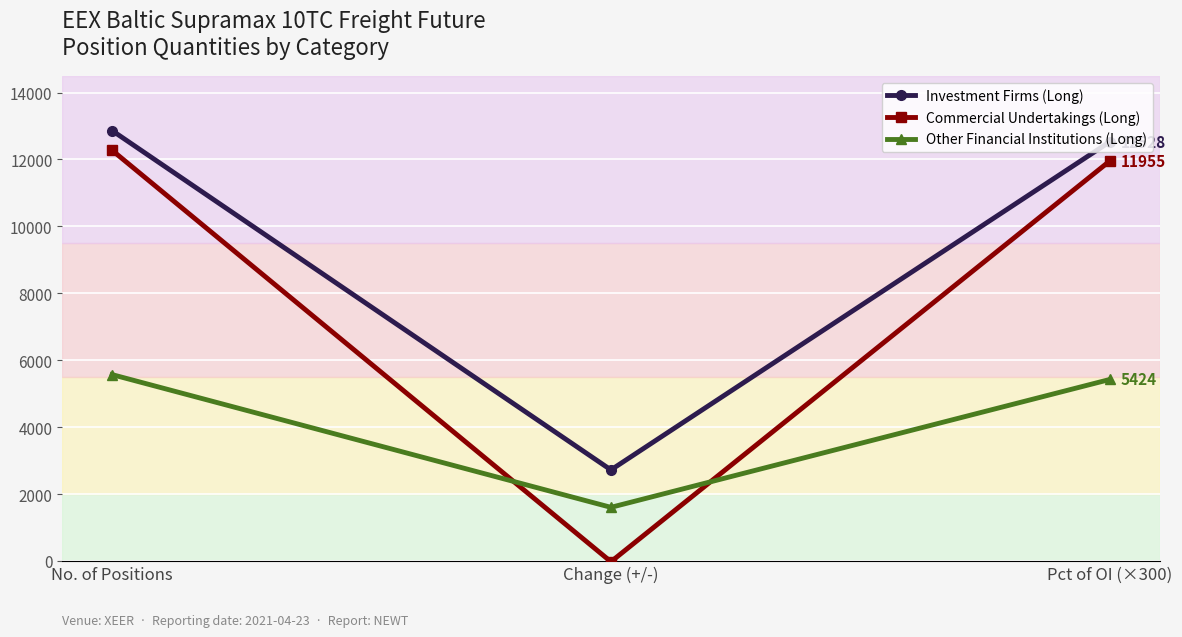

The value of Investment Firms (Long) at Pct of OI (×300) is 12528.0. True or false?

True